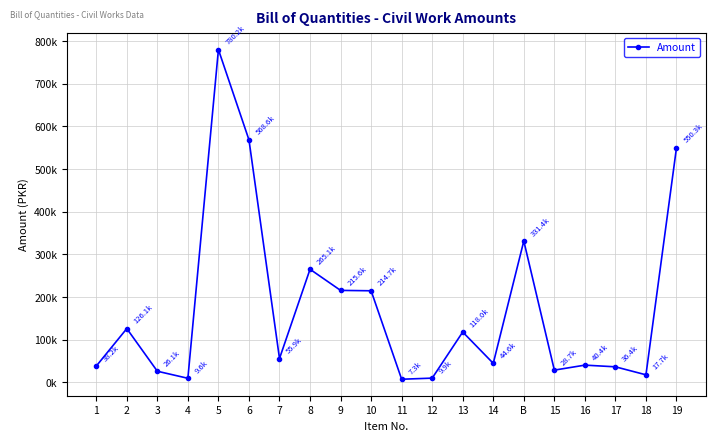

True or false: the data shows 60680.4 at 16.

False